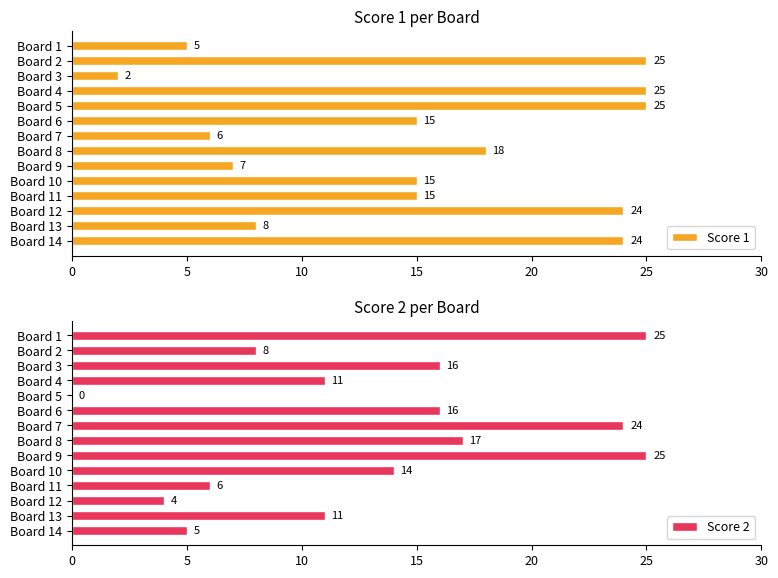

Is it true that Score 1 equals 7 at Board 9?

True